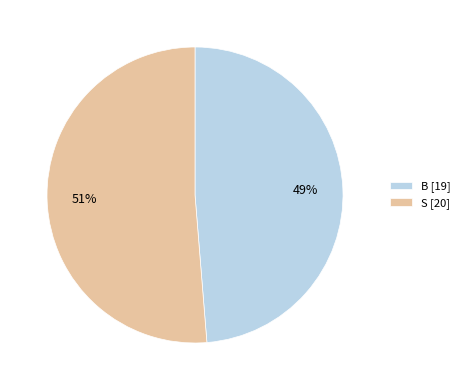

Which slice is the largest?

S